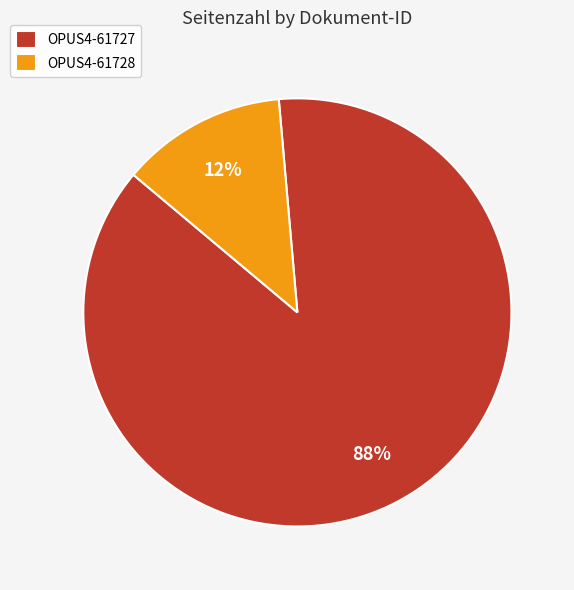

Is there a majority slice in this chart?

Yes